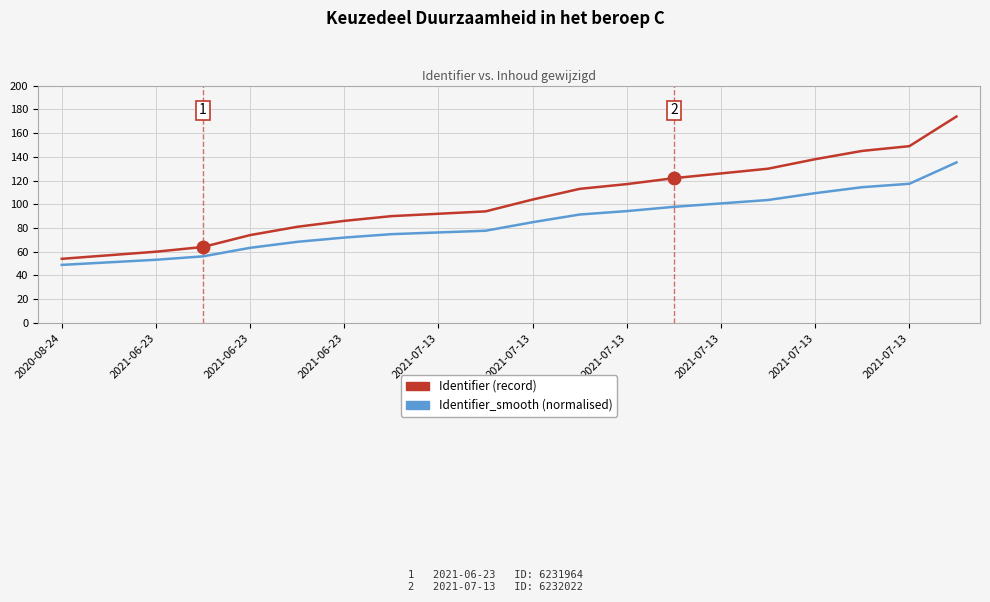

Rank the series by their maximum value, from lowest to highest.

Identifier_smooth (normalised), Identifier (record)